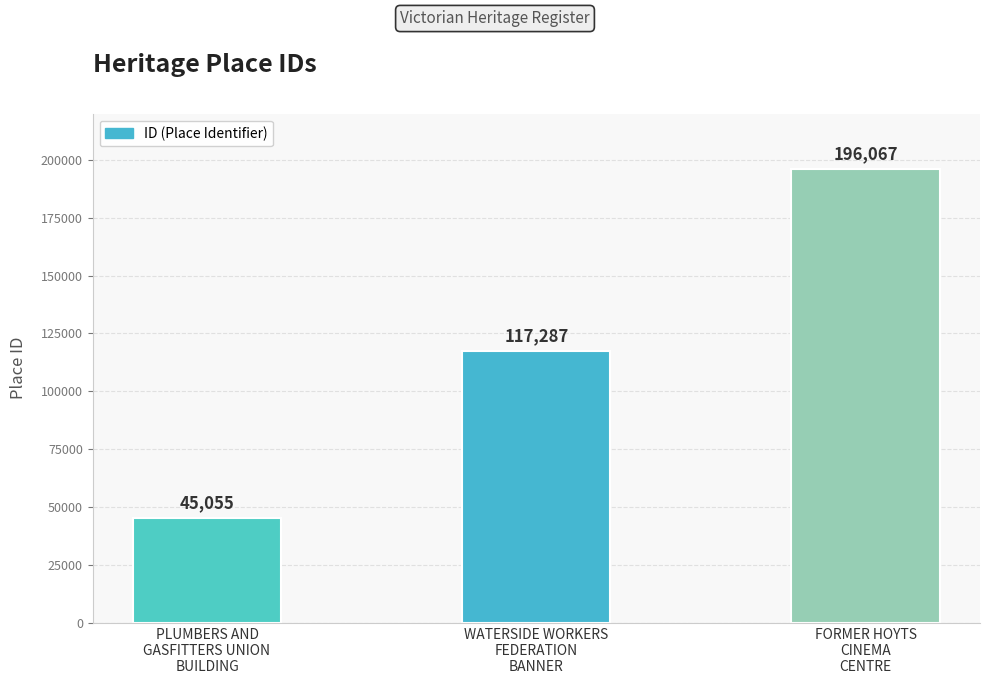

Which has a higher value, WATERSIDE WORKERS
FEDERATION
BANNER or FORMER HOYTS
CINEMA
CENTRE?

FORMER HOYTS
CINEMA
CENTRE